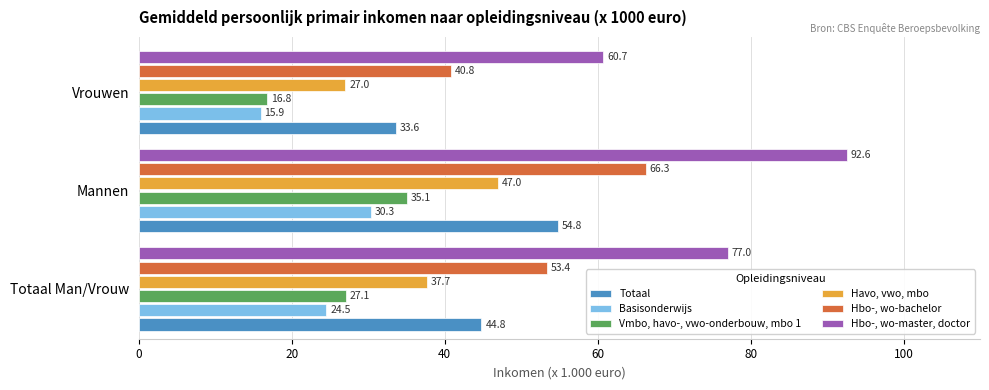

What is the sum of all Vmbo, havo-, vwo-onderbouw, mbo 1 values?

79.0